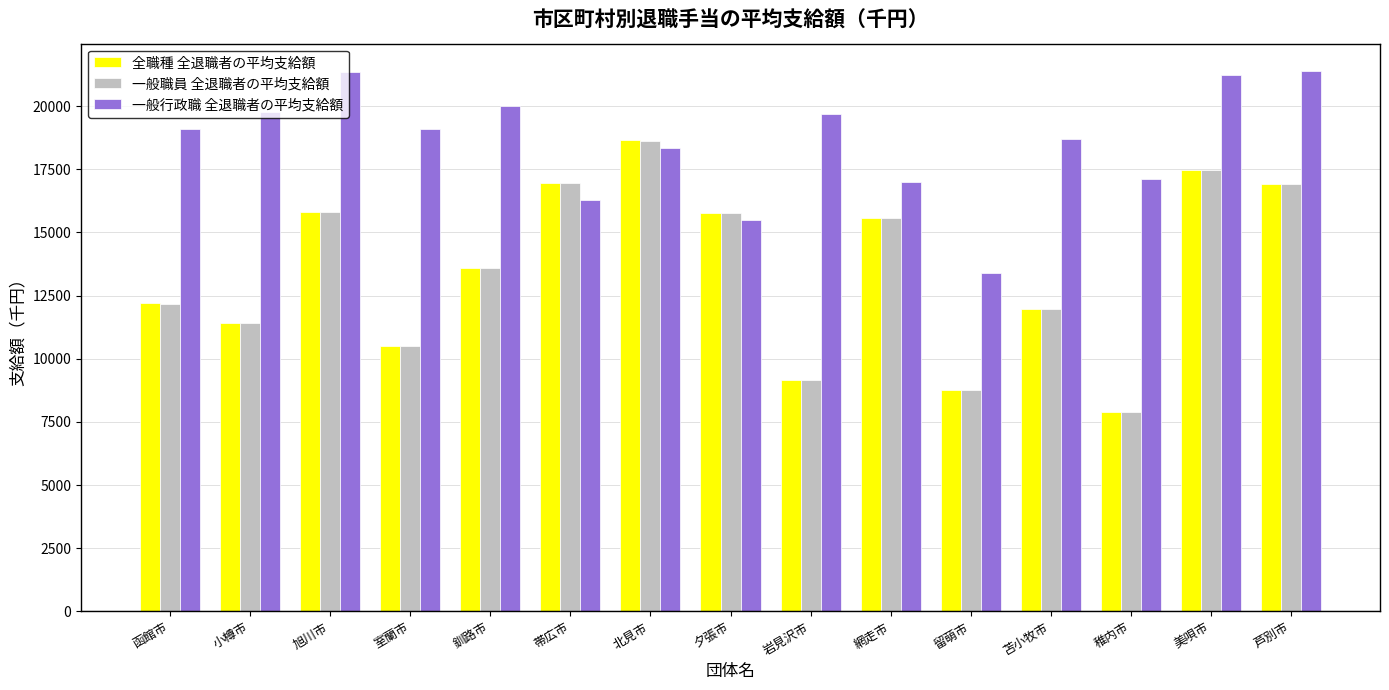

Does the chart contain any negative values?

No